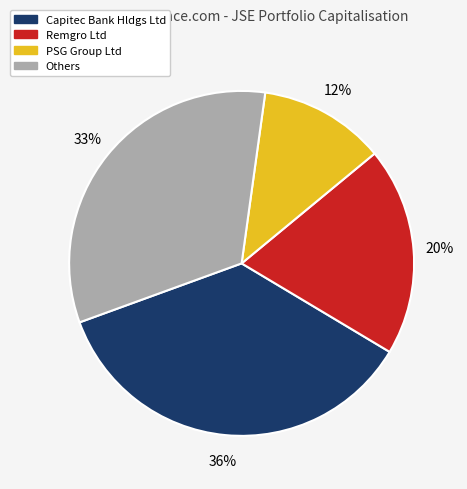

To the nearest percent, what is the difference between the largest and smallest slice percentages?

24%